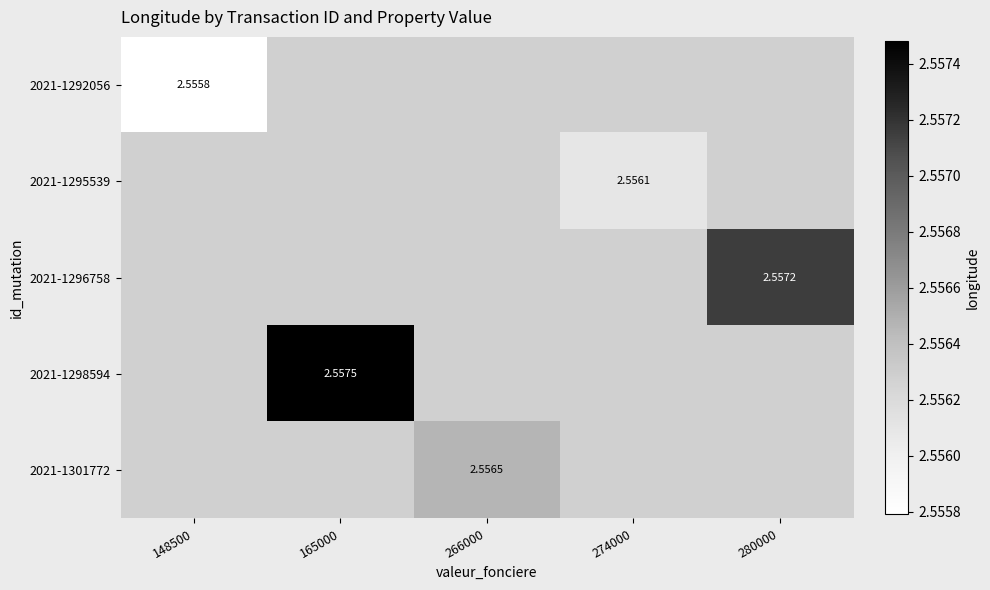

Which has a higher value, 274000 or 266000?

266000